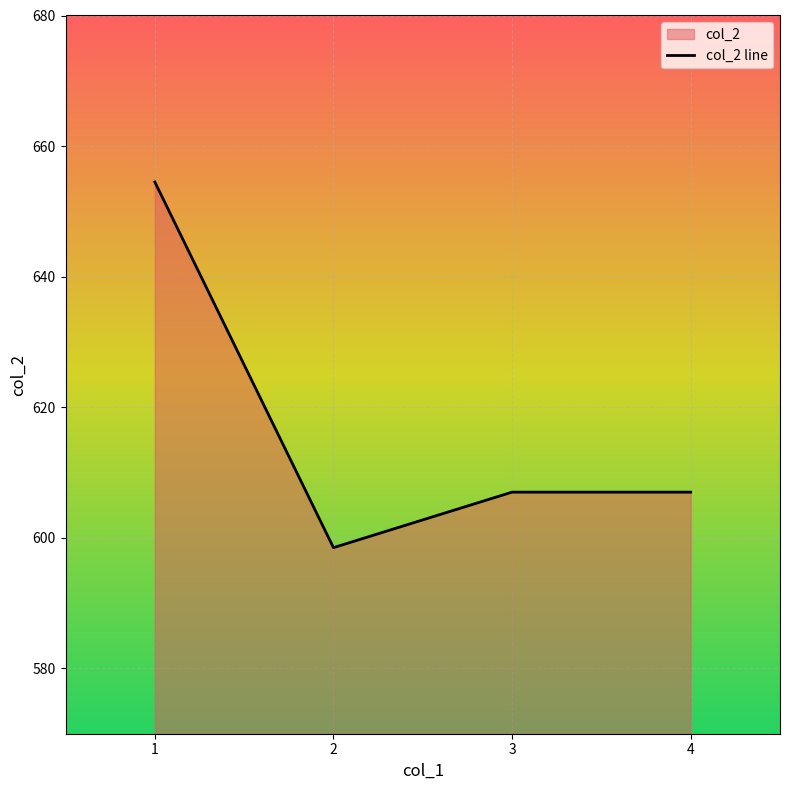

At which label does the data first exceed 607?

1